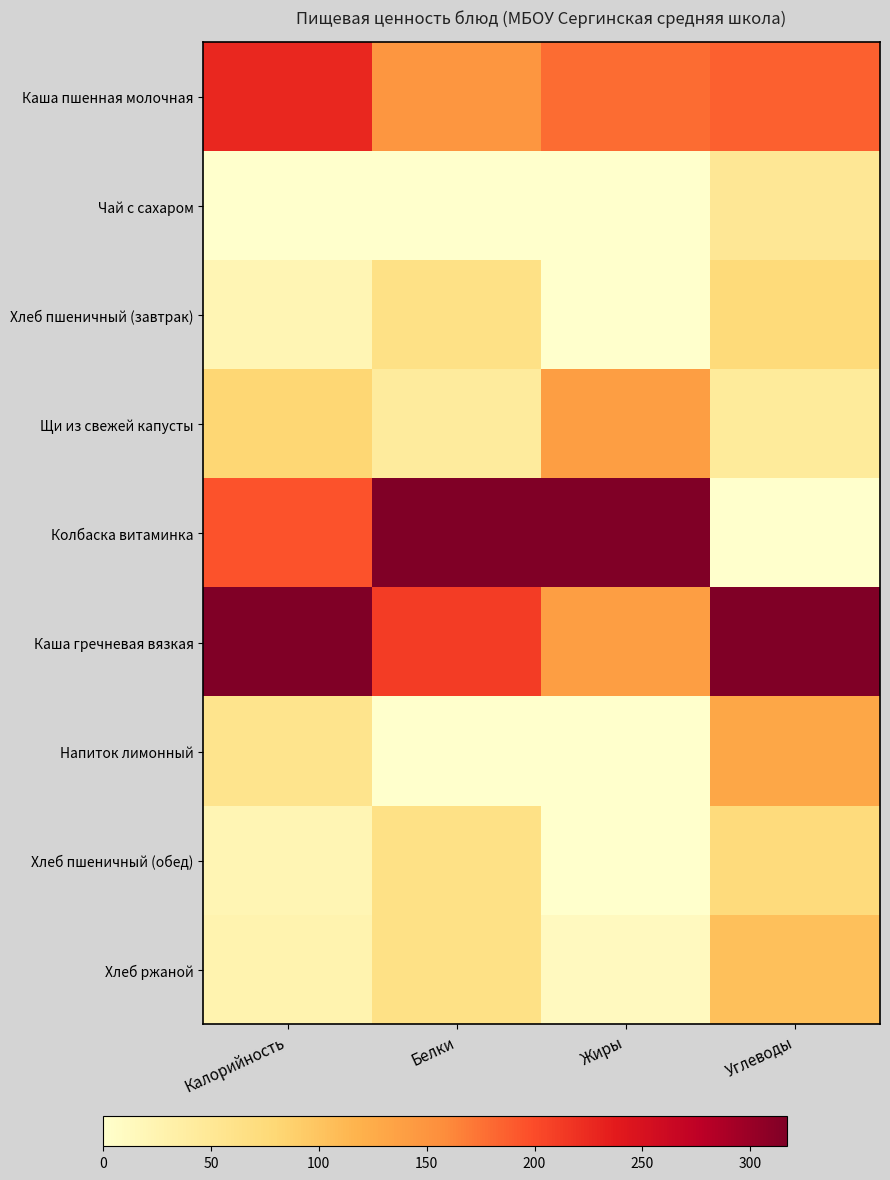

What is the greatest value displayed?

1.0